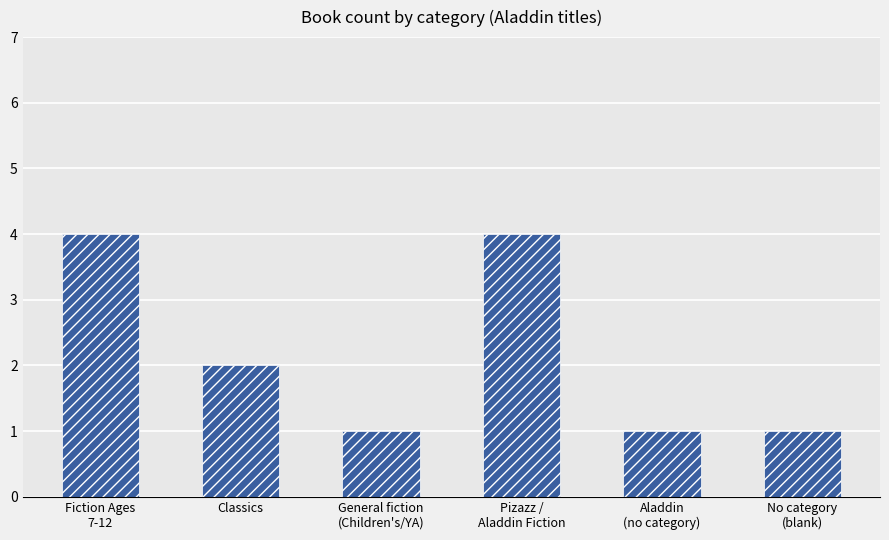

At which label does the data first exceed 2?

Fiction Ages
7-12